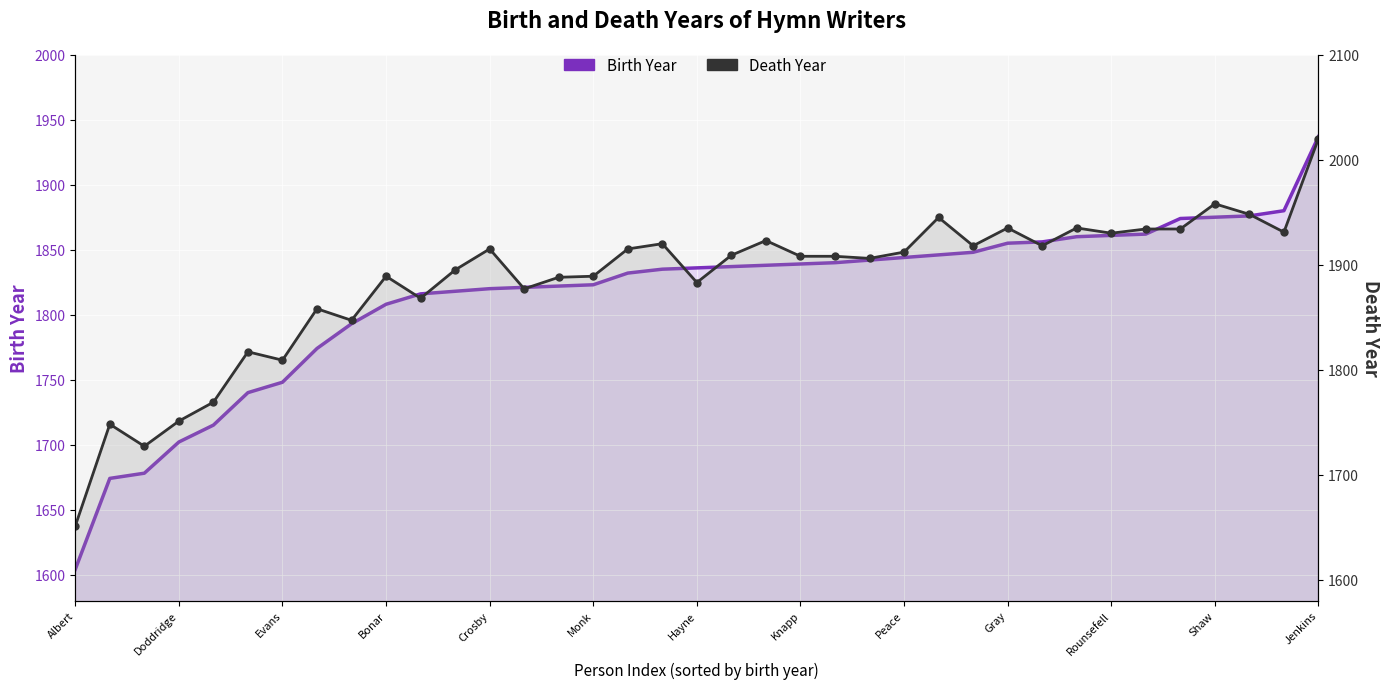

True or false: Birth Year and Death Year cross at least once.

False